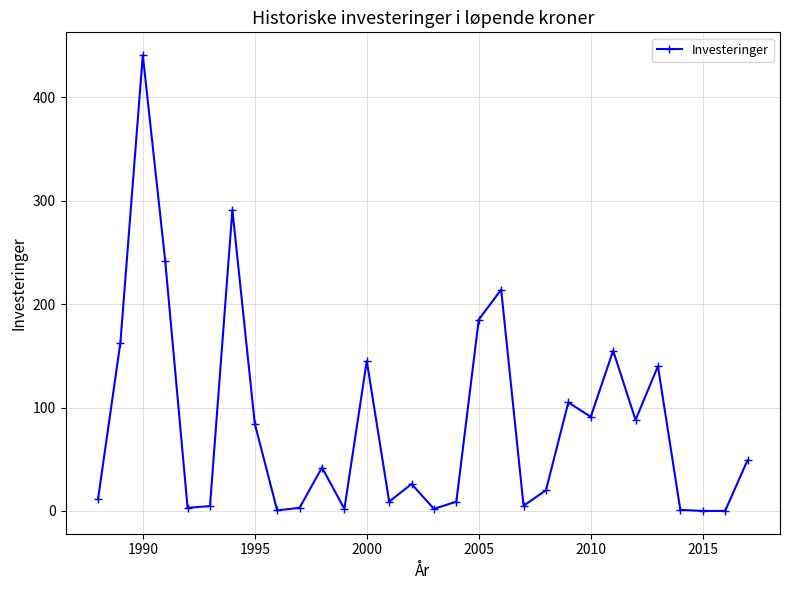

What is the difference between the second highest and second lowest values?

291.1